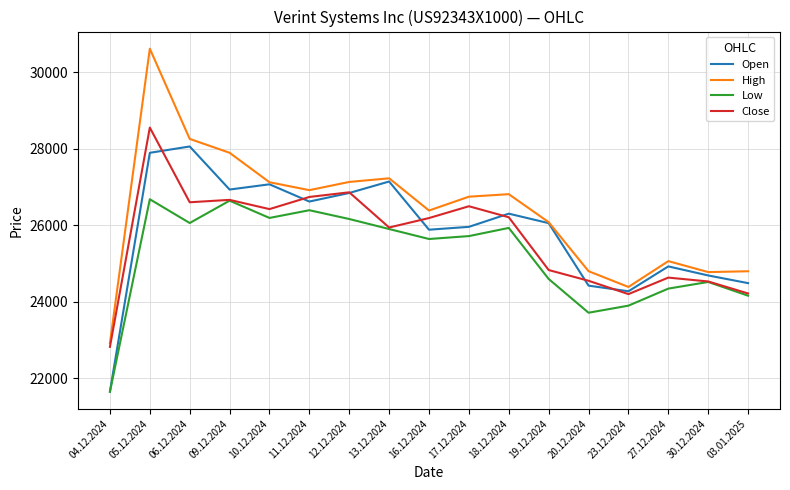

What is the total value across all series at 17.12.2024?

104914